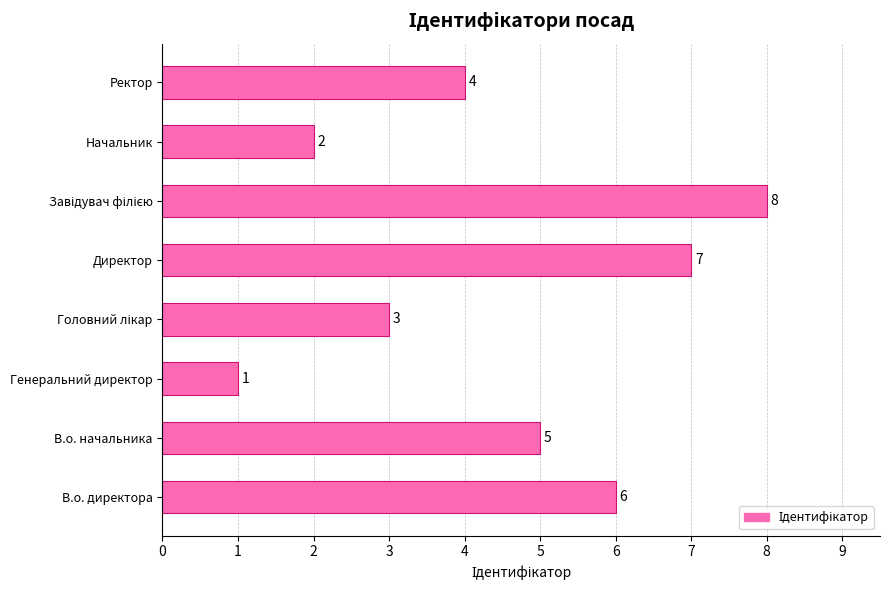

At which label is the value closest to 4?

Ректор